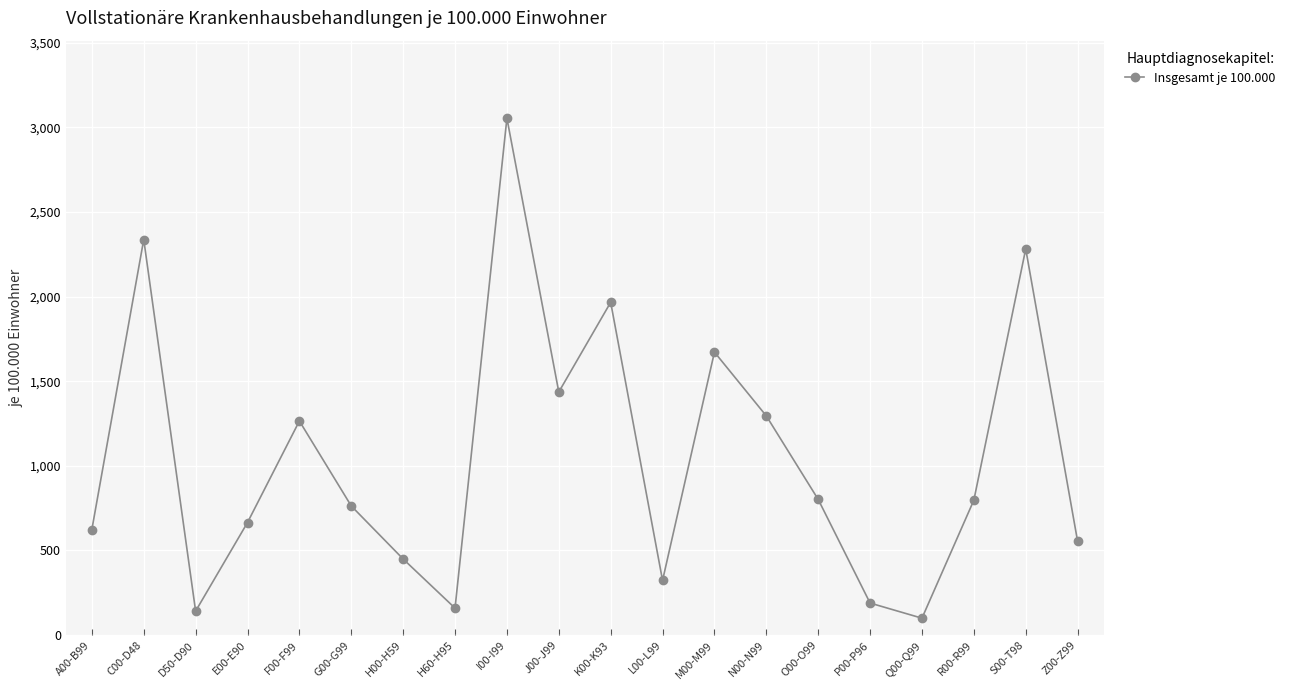

What is the label of the 12th point from the right?

I00-I99